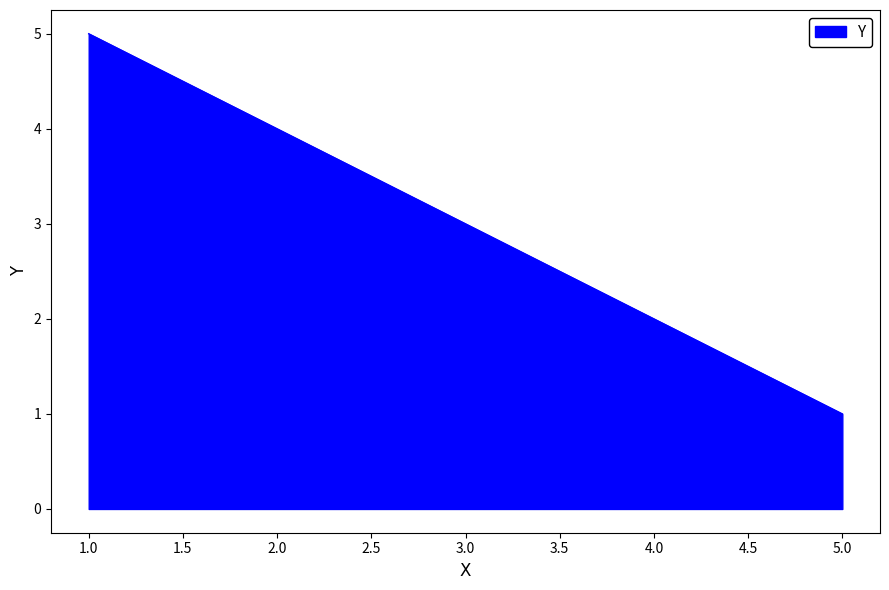

Is it true that the value at 4.0 is 2?

True